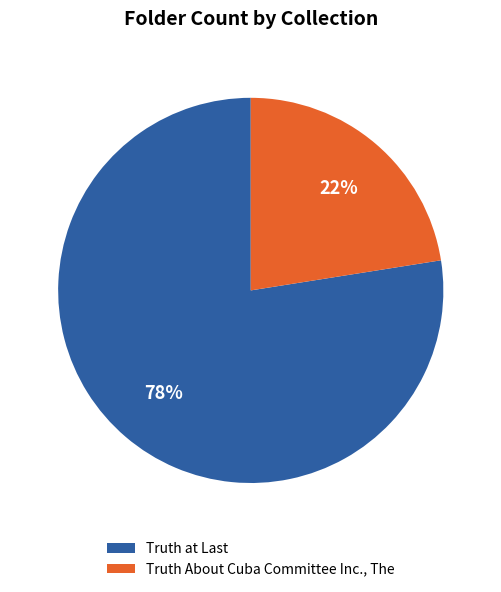

To the nearest percent, what is the average slice percentage?

50%